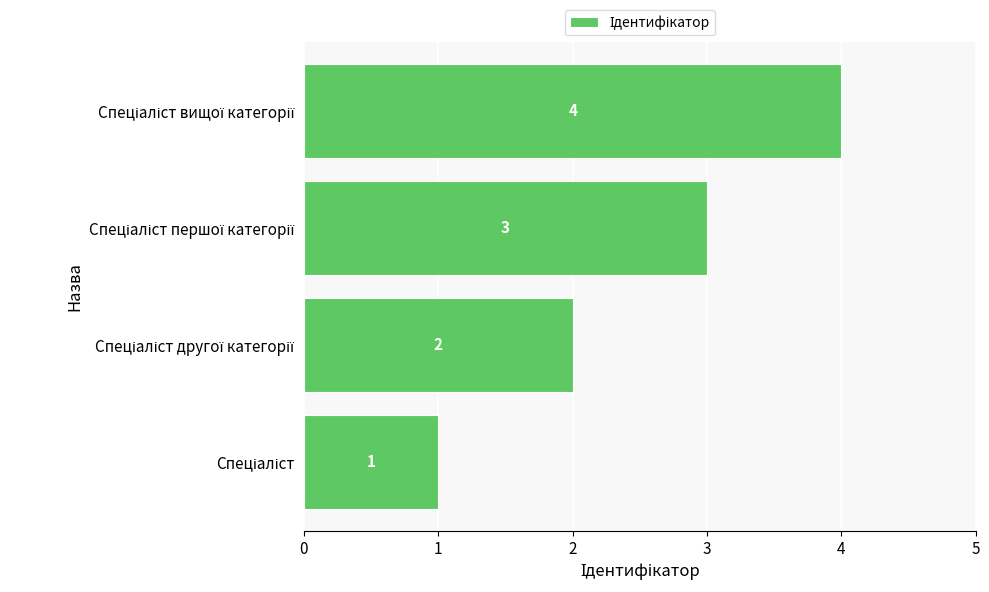

What is the difference between the maximum and minimum values?

3